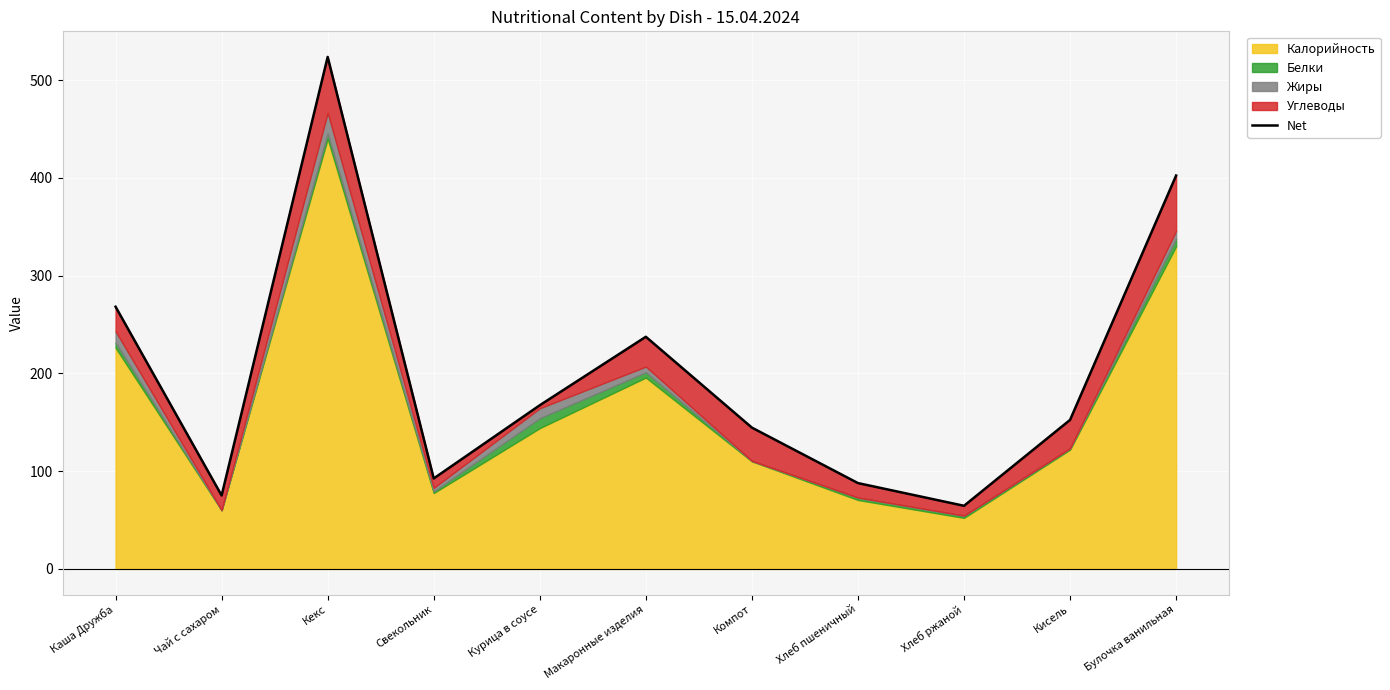

What is the average value?

201.4